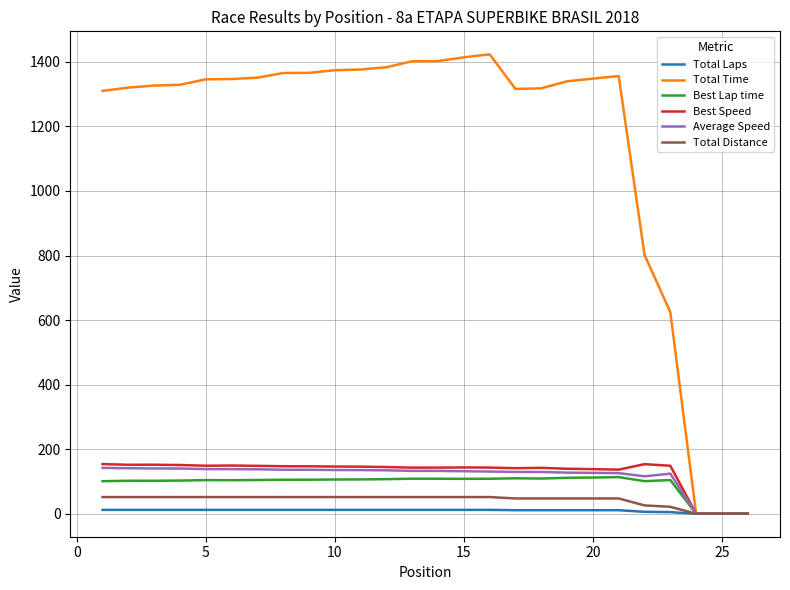

What is the highest value of the Total Time series?

1423.3